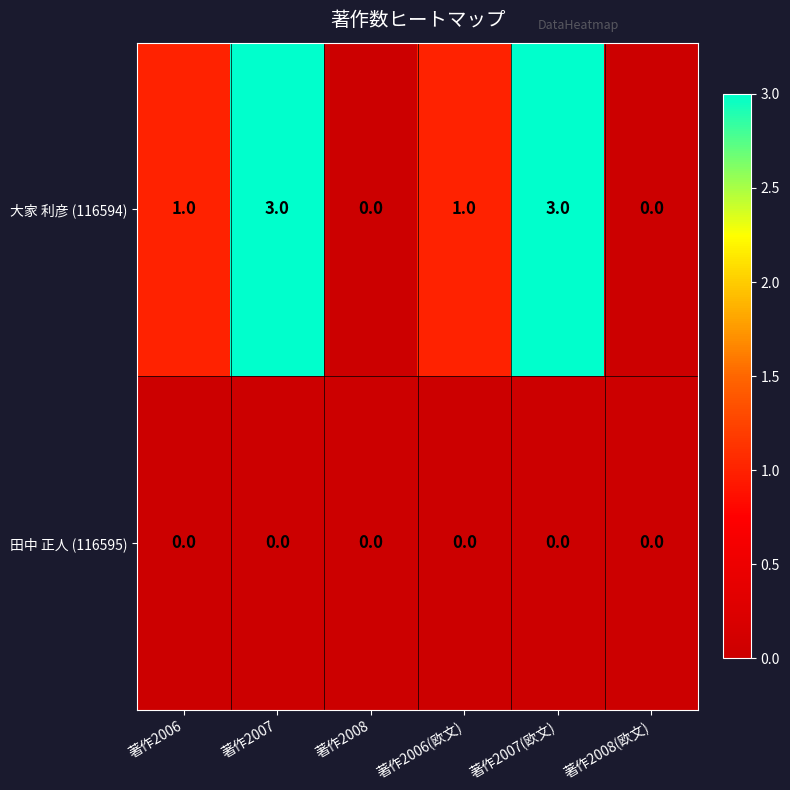

Which series has the widest spread of values?

大家 利彦 (116594)